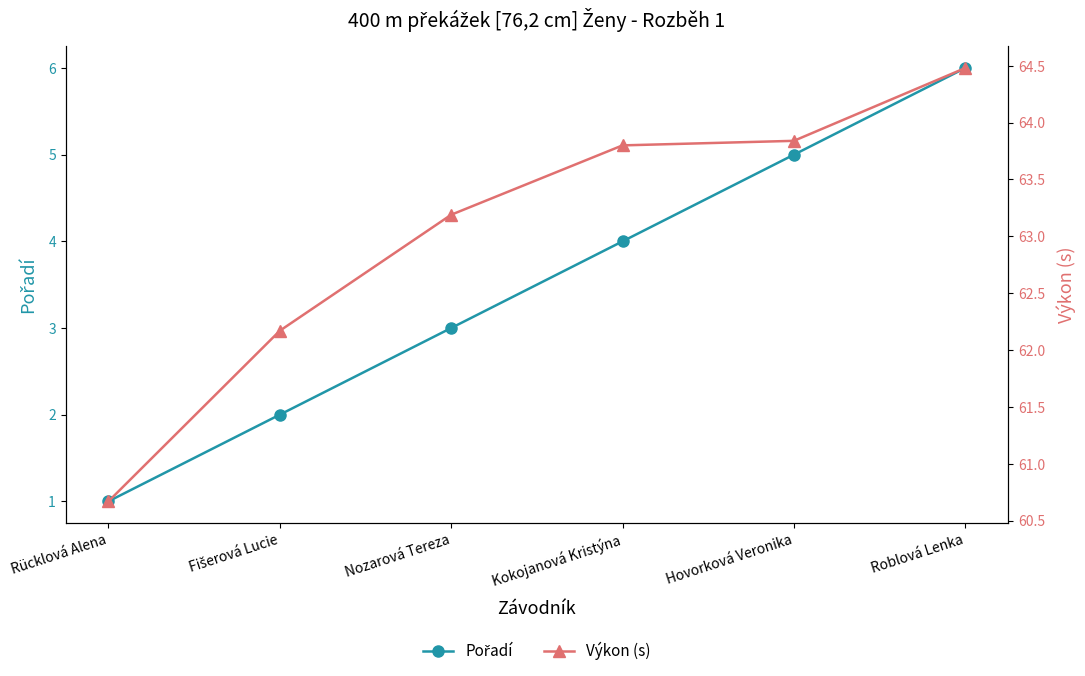

True or false: Výkon has more than 0 points higher than both neighbors.

False